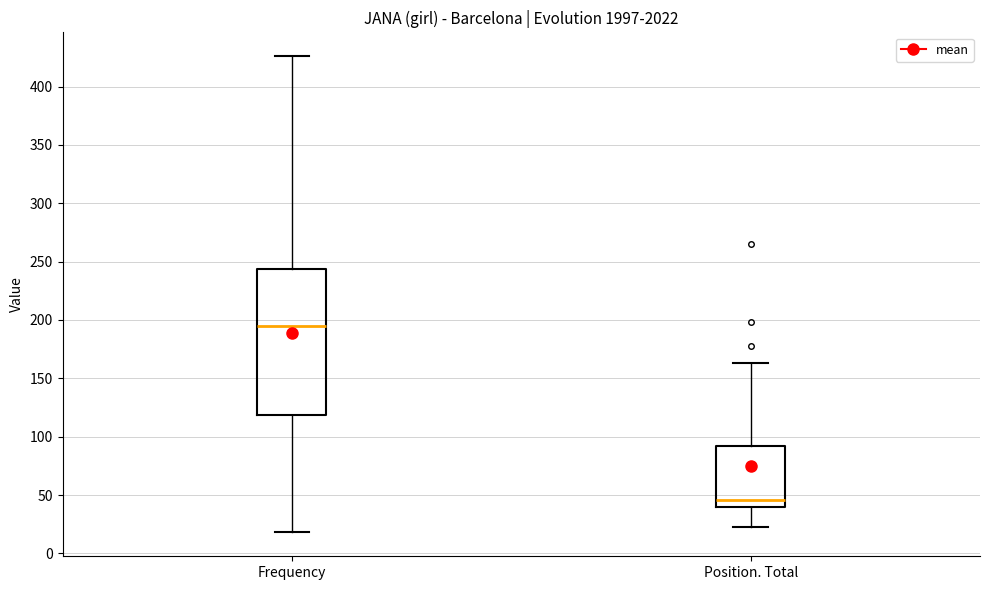

Reading left to right, transcribe this box plot: for each box, give where its median line is, the range the box spans, and where its two whiskers end, as read against the y-axis. The values are not printed on the chart, so give them approximately, as read against the axis.

Frequency: median 195, box 120 to 245, whiskers 20 to 425
Position. Total: median 45, box 40 to 90, whiskers 25 to 165